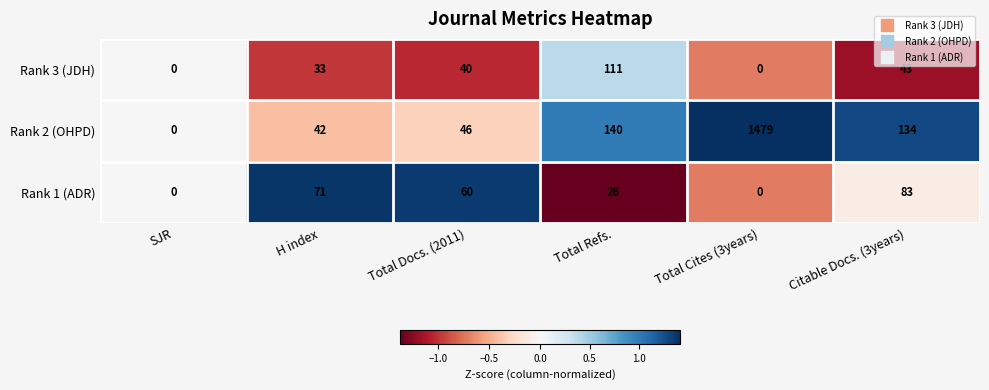

Reading left to right, what are all the values shown in this chart?

Rank 3 (JDH): SJR=0	H index=33	Total Docs. (2011)=40	Total Refs.=111	Total Cites (3years)=0	Citable Docs. (3years)=43
Rank 2 (OHPD): SJR=0	H index=42	Total Docs. (2011)=46	Total Refs.=140	Total Cites (3years)=1479	Citable Docs. (3years)=134
Rank 1 (ADR): SJR=0	H index=71	Total Docs. (2011)=60	Total Refs.=26	Total Cites (3years)=0	Citable Docs. (3years)=83